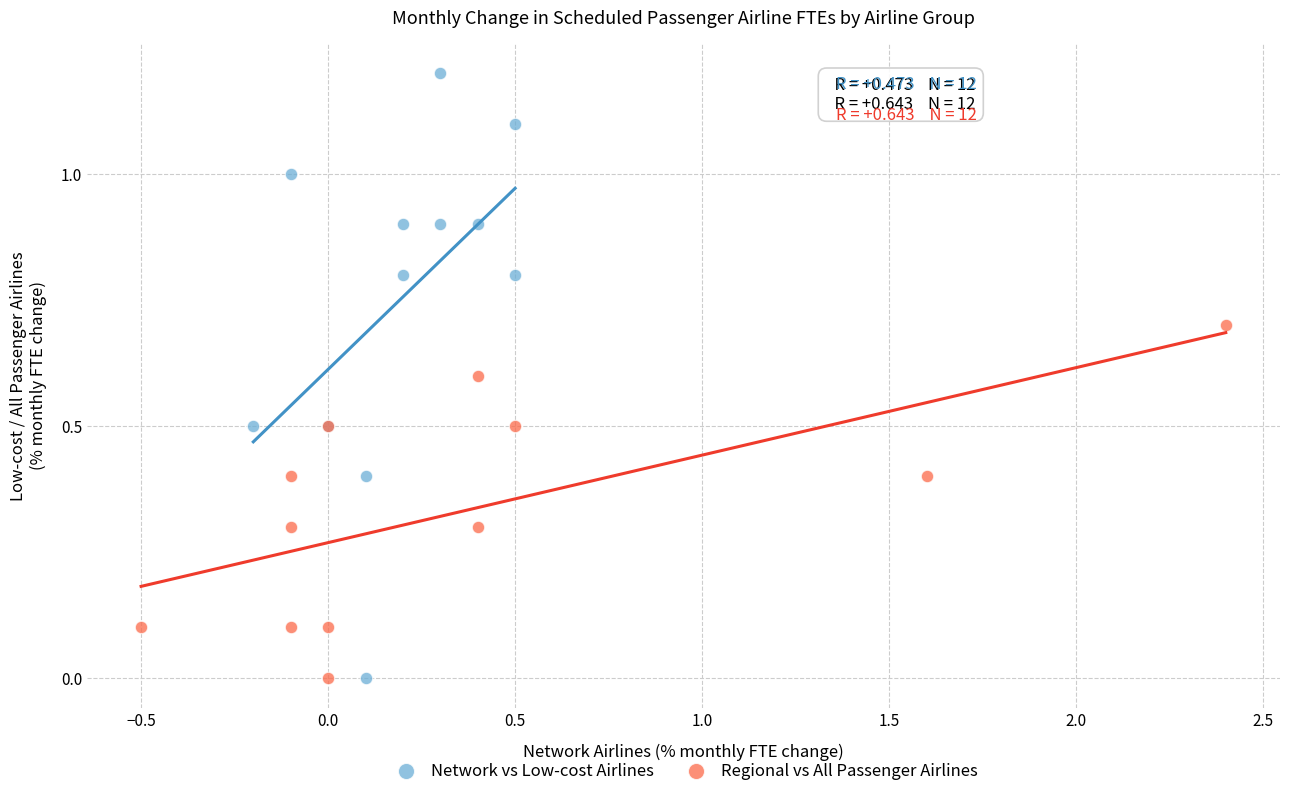

Which series contains the highest Y value?

Network vs Low-cost Airlines